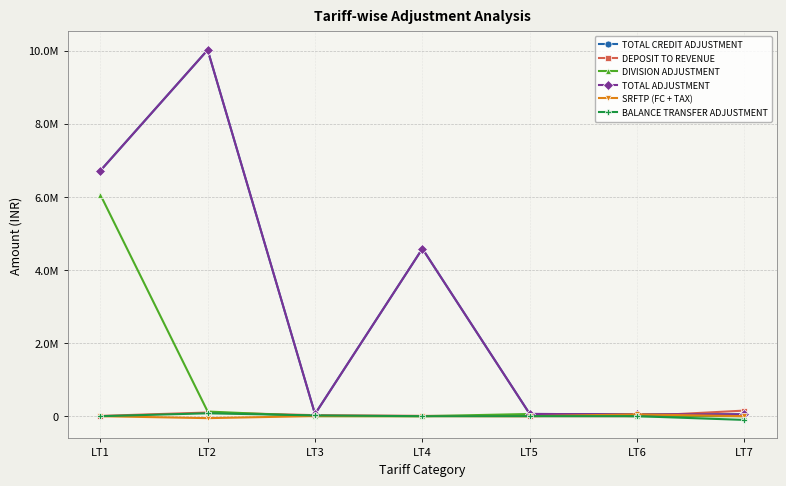

At which label does BALANCE TRANSFER ADJUSTMENT reach its minimum?

LT7